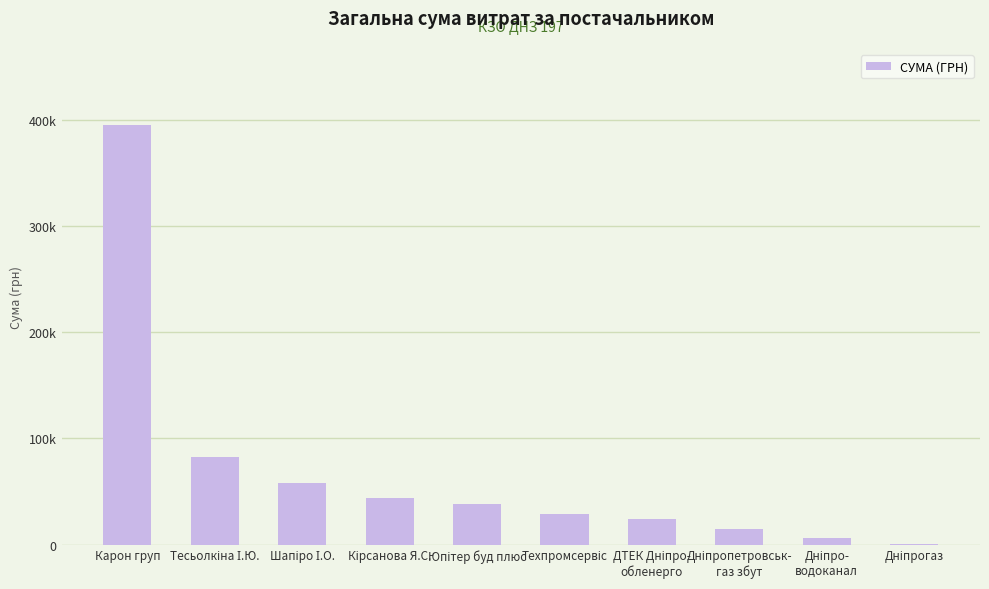

What is the difference between the second highest and minimum values?

82228.9